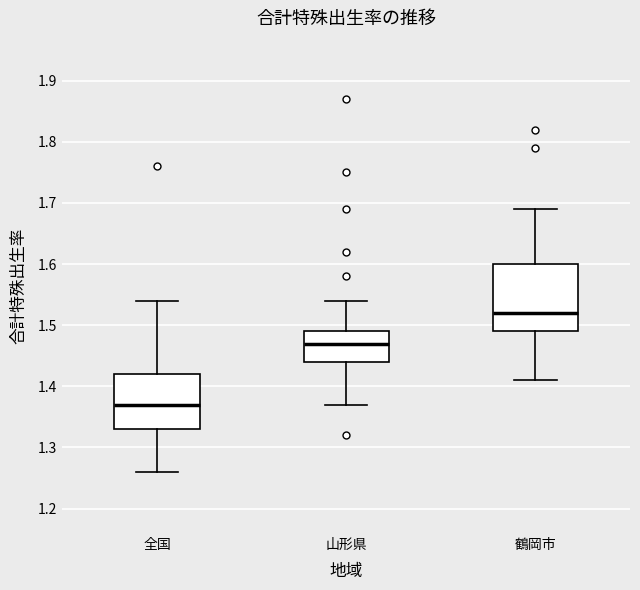

Reading left to right, transcribe this box plot: for each box, give where its median line is, the range the box spans, and where its two whiskers end, as read against the y-axis. The values are not printed on the chart, so give them approximately, as read against the axis.

全国: median 1.37, box 1.33 to 1.42, whiskers 1.26 to 1.54
山形県: median 1.47, box 1.44 to 1.49, whiskers 1.37 to 1.54
鶴岡市: median 1.52, box 1.49 to 1.60, whiskers 1.41 to 1.69